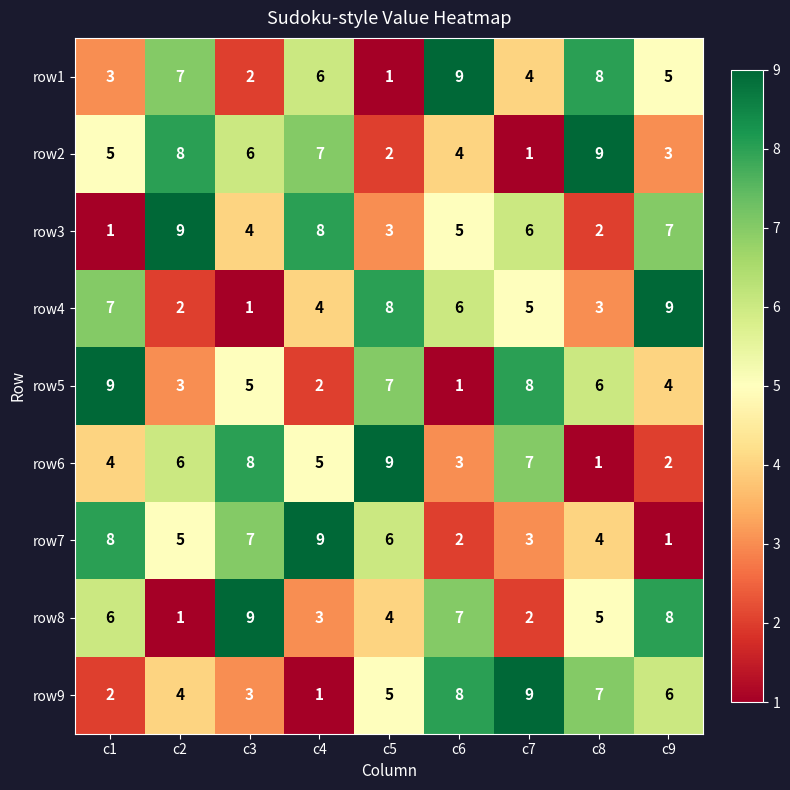

Which series changed the most between c3 and c4?

row8